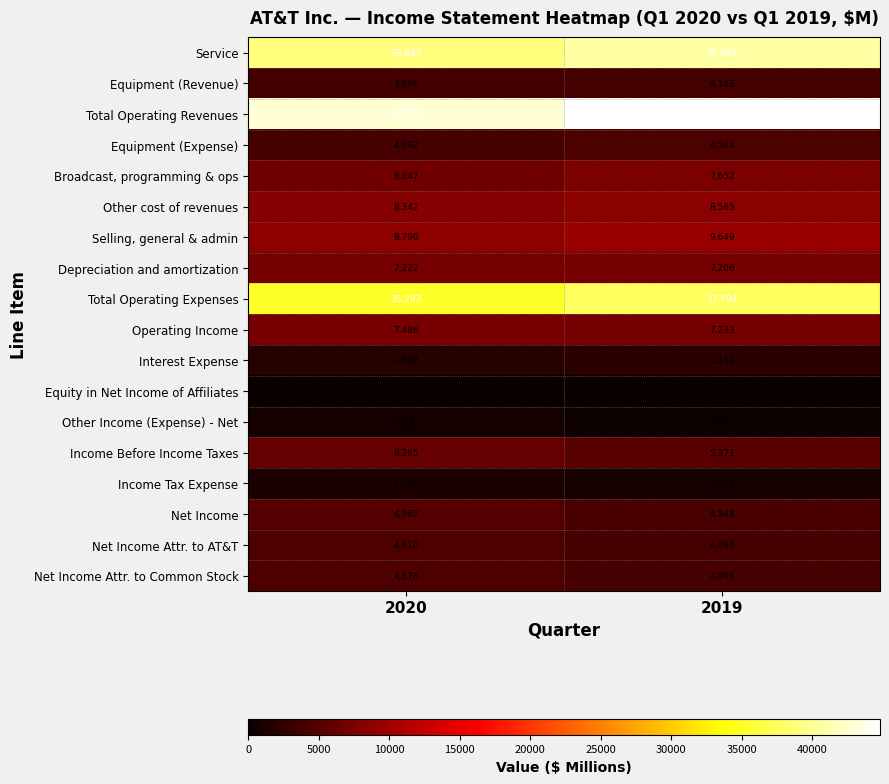

Which label corresponds to the smallest value in the chart?

2019